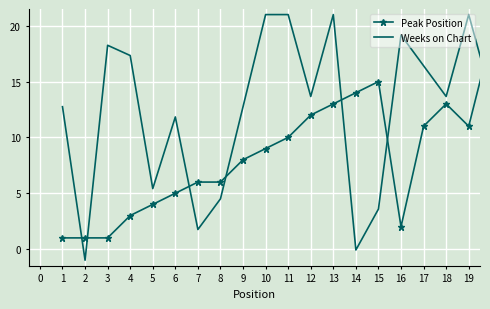

What is the sum of all Peak Position values?

164.0